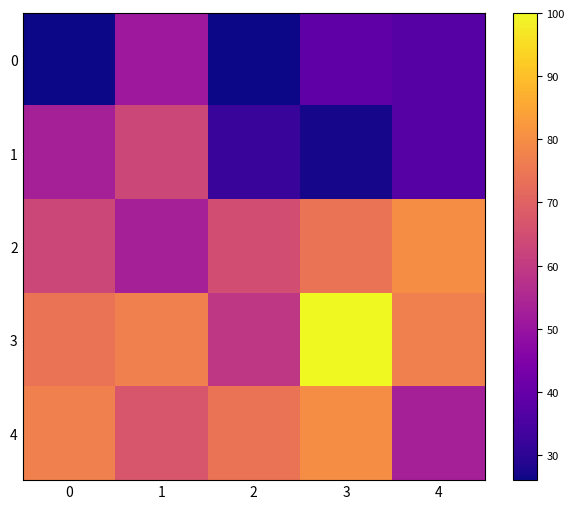

Reading left to right, transcribe all the data shown in this chart.

0: 0=26	1=51	2=26	3=39	4=37
1: 0=53	1=63	2=32	3=27	4=37
2: 0=63	1=53	2=65	3=74	4=80
3: 0=74	1=77	2=59	3=100	4=77
4: 0=77	1=67	2=74	3=80	4=53